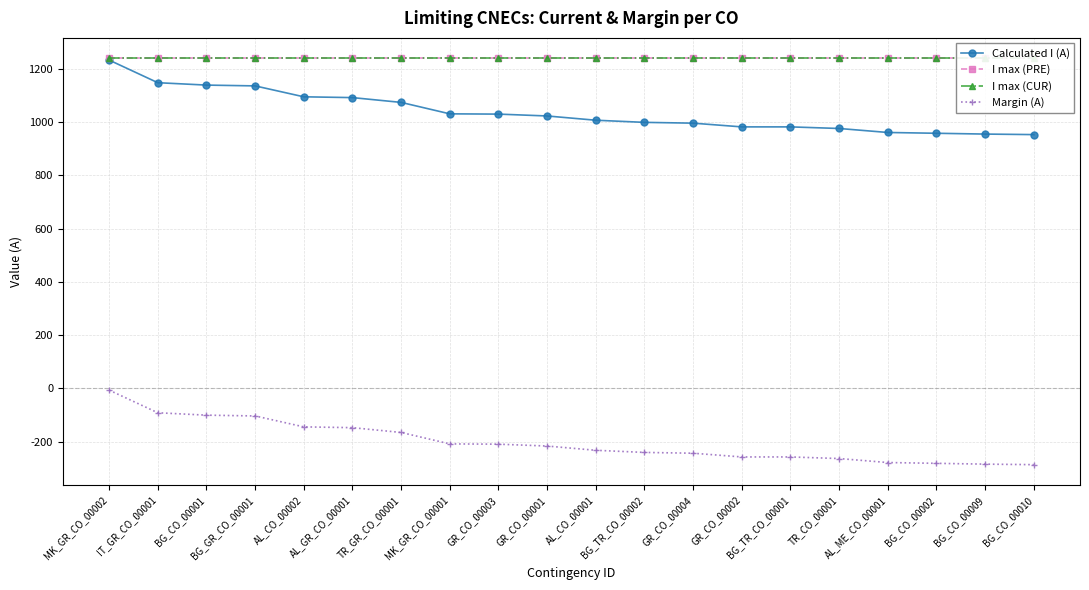

Reading left to right, list all the values displayed in this chart.

Calculated I (A): 1233	1148	1139	1136	1095	1092	1074	1031	1030	1023	1007	999	996	982	982	976	961	958	955	953
I max (PRE): 1240	1240	1240	1240	1240	1240	1240	1240	1240	1240	1240	1240	1240	1240	1240	1240	1240	1240	1240	1240
I max (CUR): 1240	1240	1240	1240	1240	1240	1240	1240	1240	1240	1240	1240	1240	1240	1240	1240	1240	1240	1240	1240
Margin (A): -7	-92	-101	-104	-145	-148	-166	-209	-210	-217	-233	-241	-244	-258	-258	-264	-279	-282	-285	-287